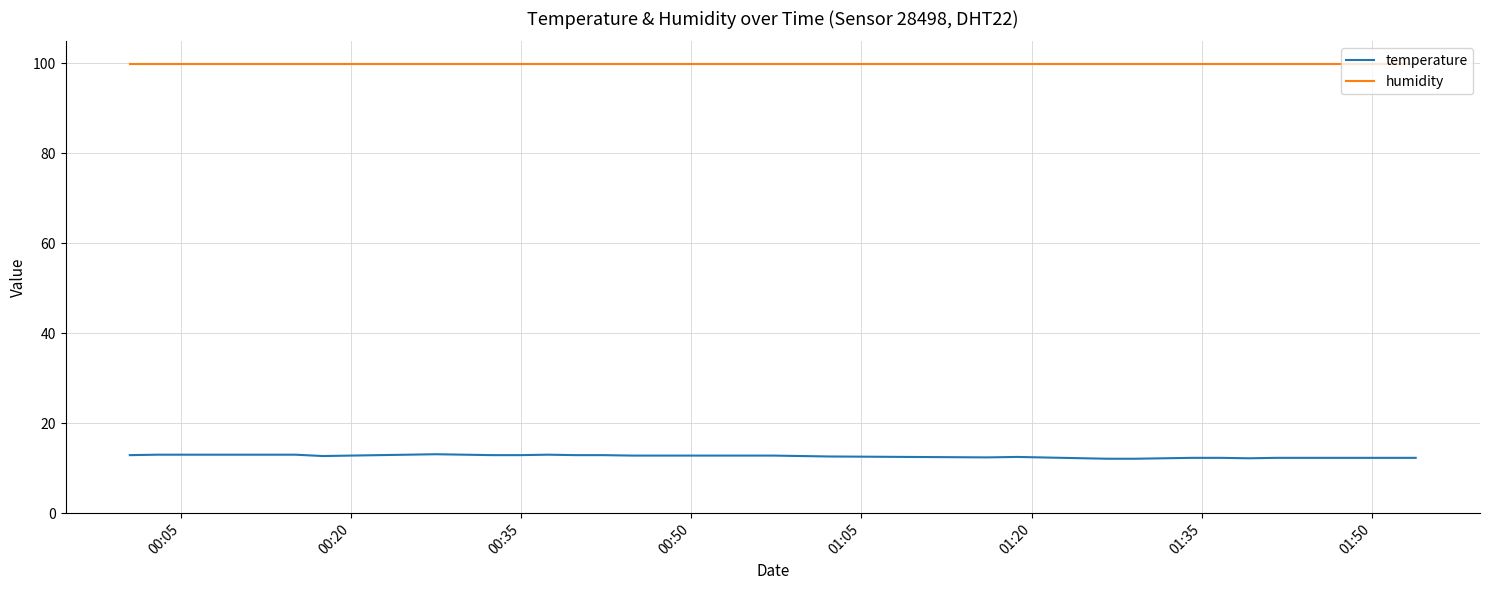

True or false: temperature and humidity cross at least once.

False